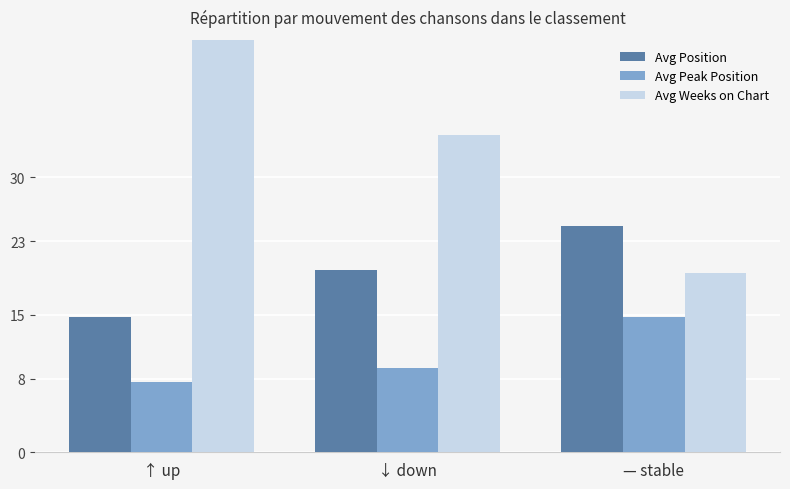

What is the label of the 2nd bar from the right?

↓ down